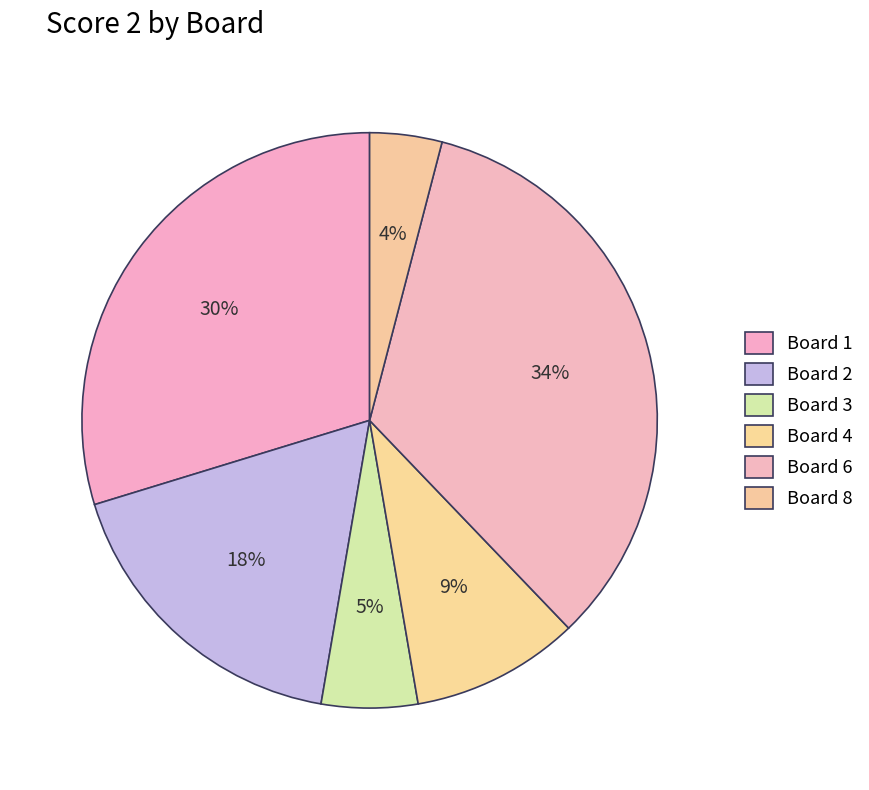

Count the number of slices in the pie.

6